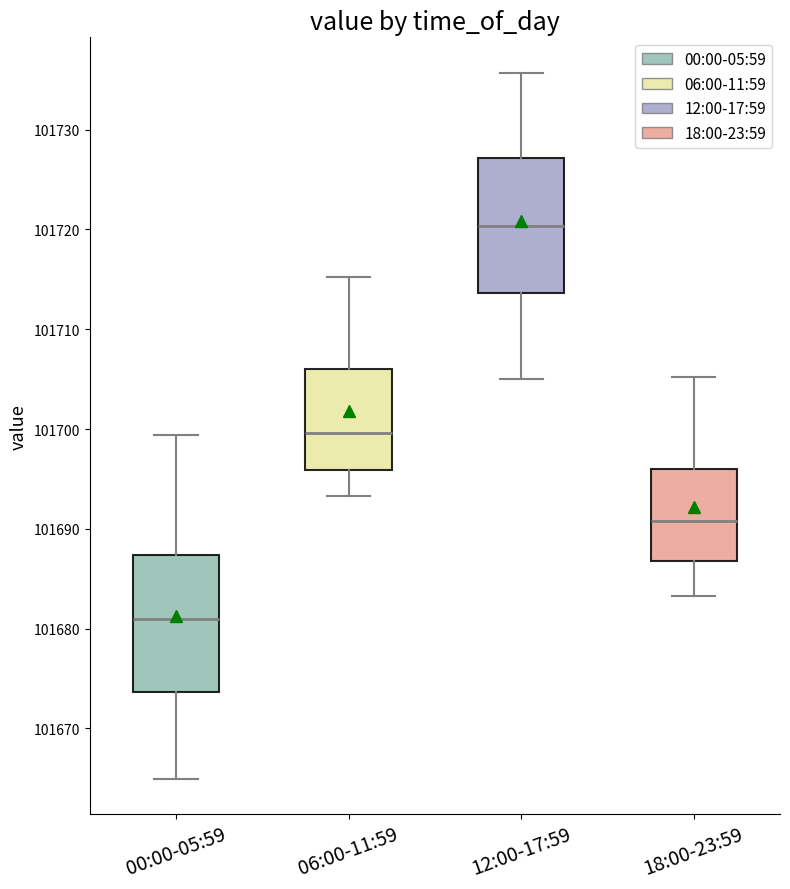

Where is the upper edge of the box for 18:00-23:59 on the y-axis? The values are not printed on the chart, so give them approximately, as read against the axis.

101696